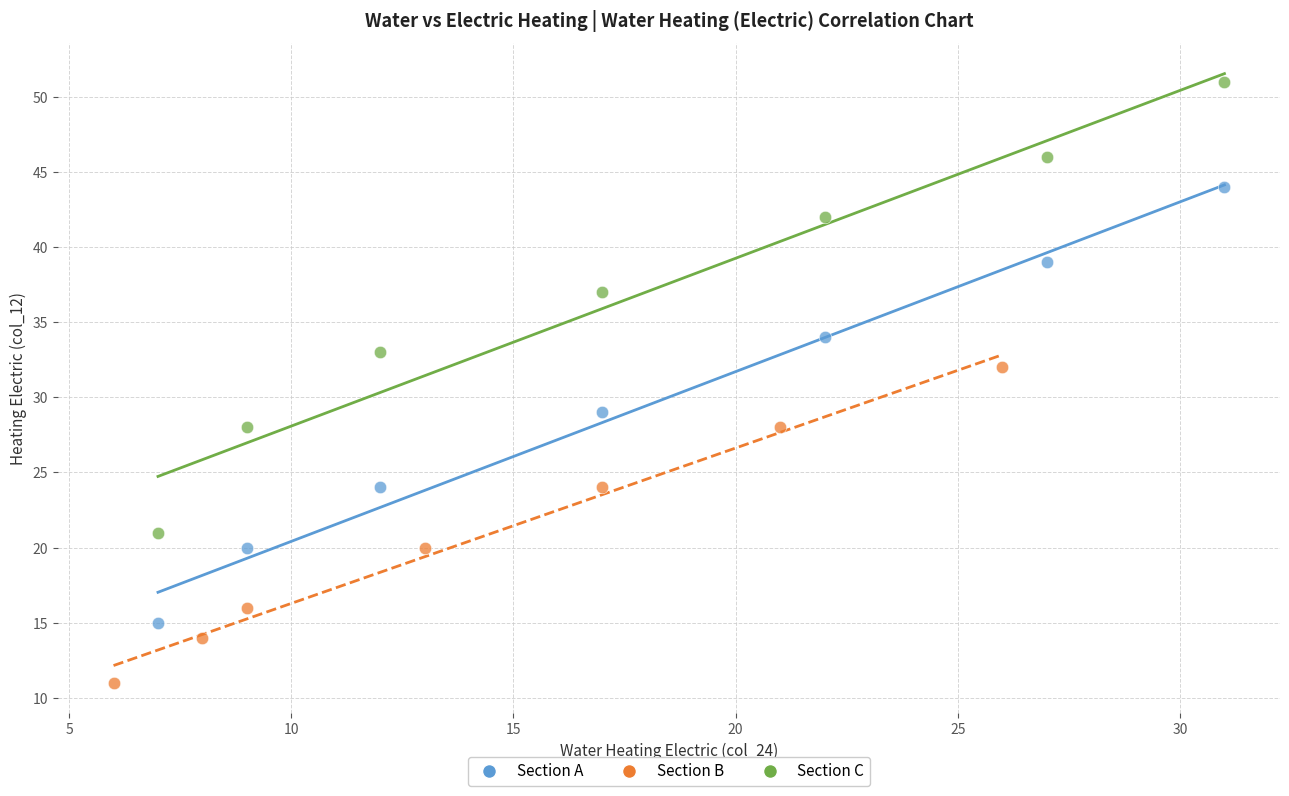

Which series reaches the maximum Y coordinate?

Section C